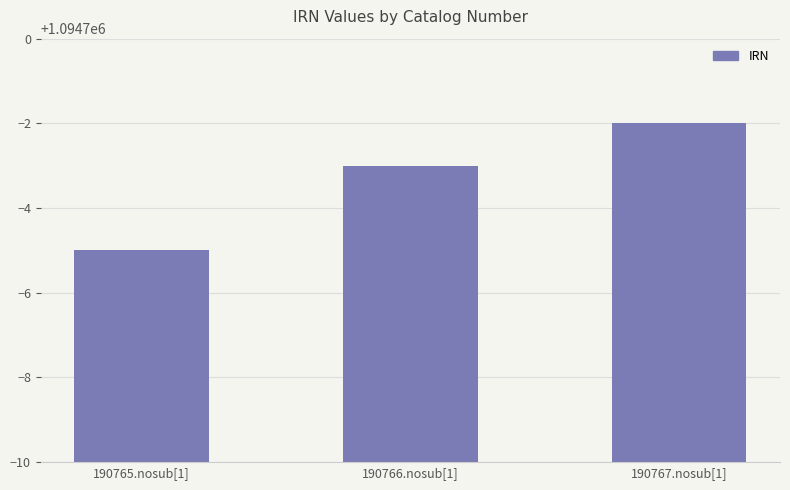

Which has a higher value, 190765.nosub[1] or 190766.nosub[1]?

190766.nosub[1]